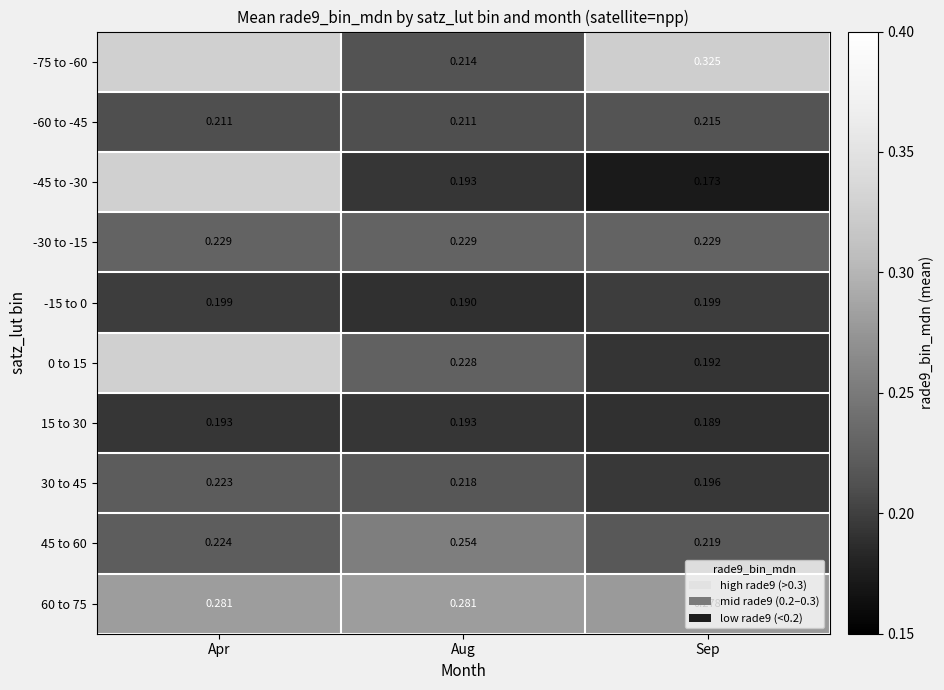

Is the value of -60 to -45 at Apr greater than the value of 60 to 75 at Apr?

No